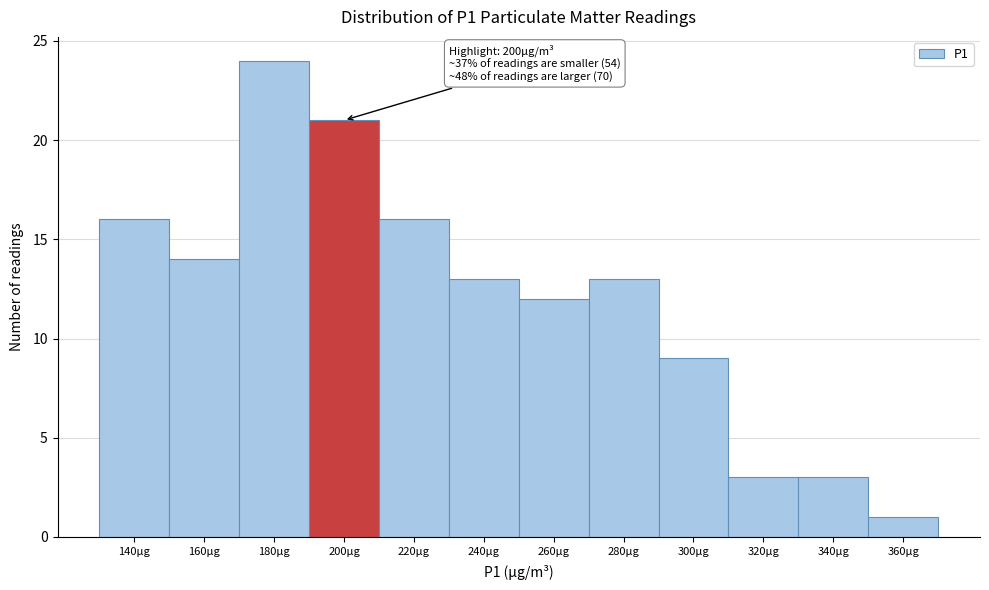

Reading left to right, what are all the values shown in this chart?

16	14	24	21	16	13	12	13	9	3	3	1